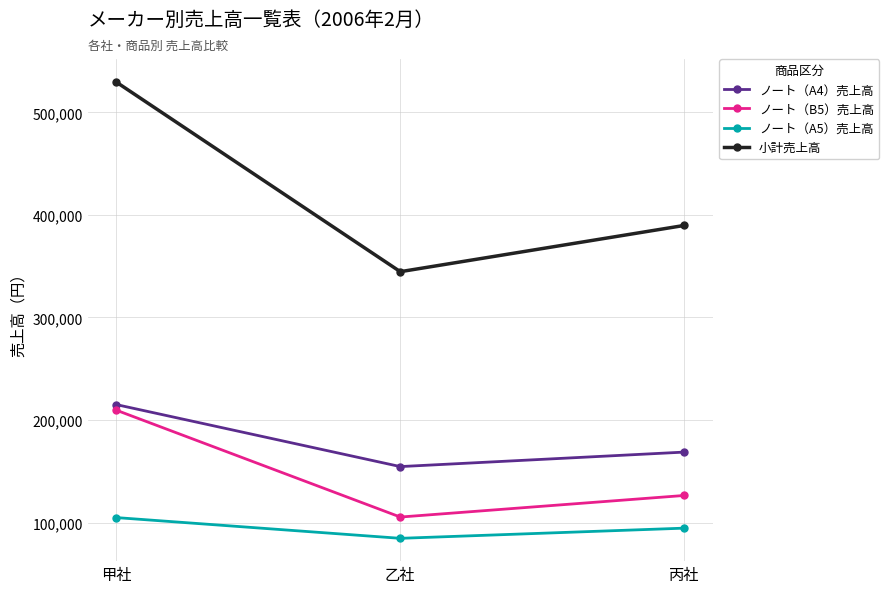

At how many categories does at least one series exceed 237684?

3